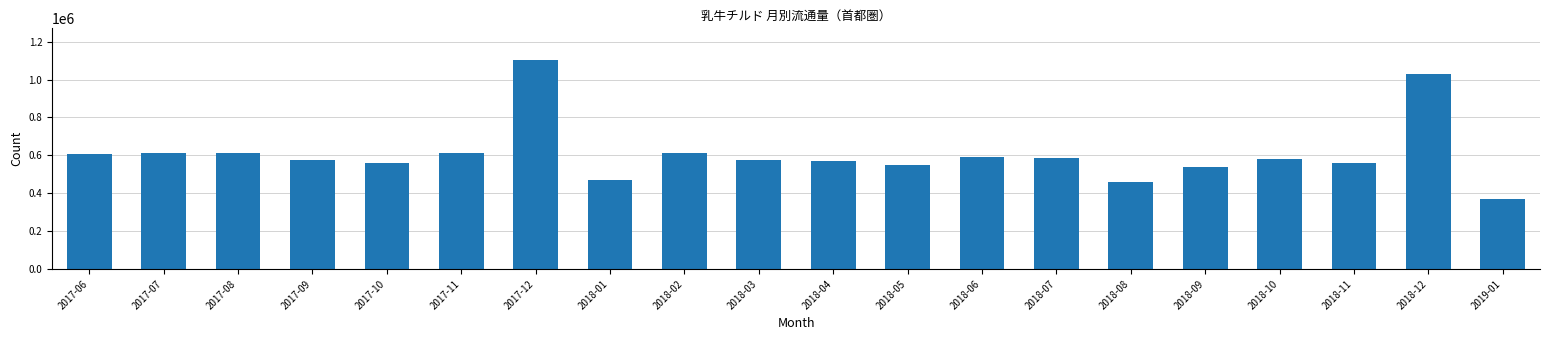

Read the value at 2018-03.

577355